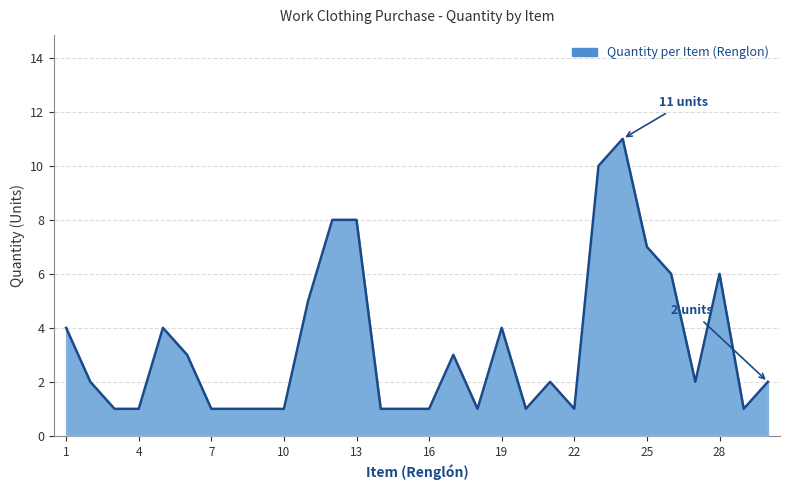

What is the greatest value displayed?

11